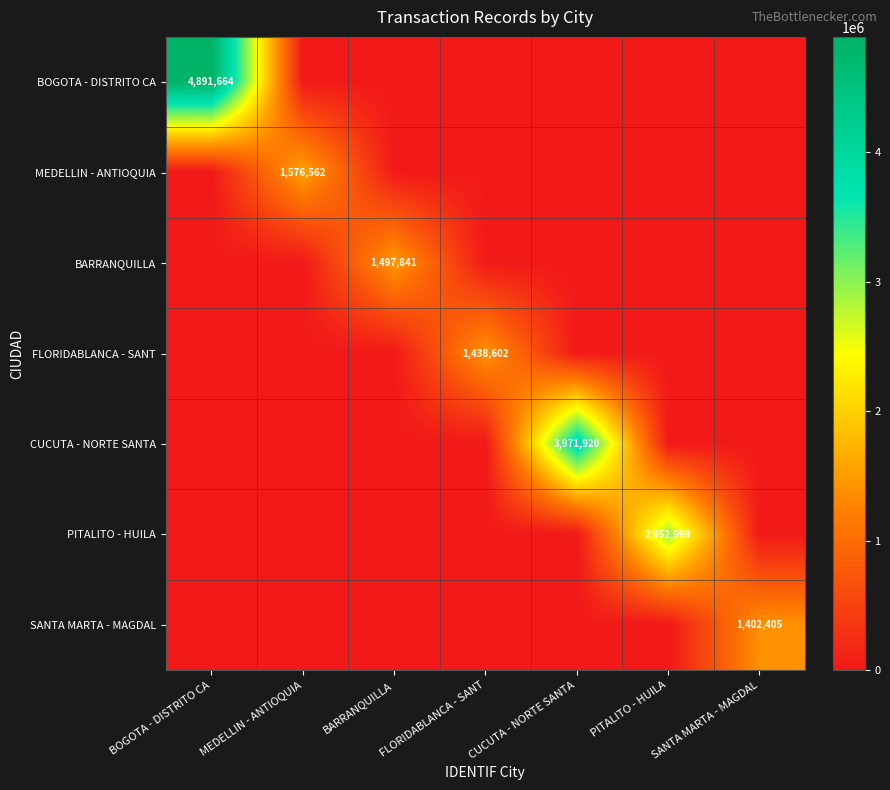

How many data points does each series have?

7